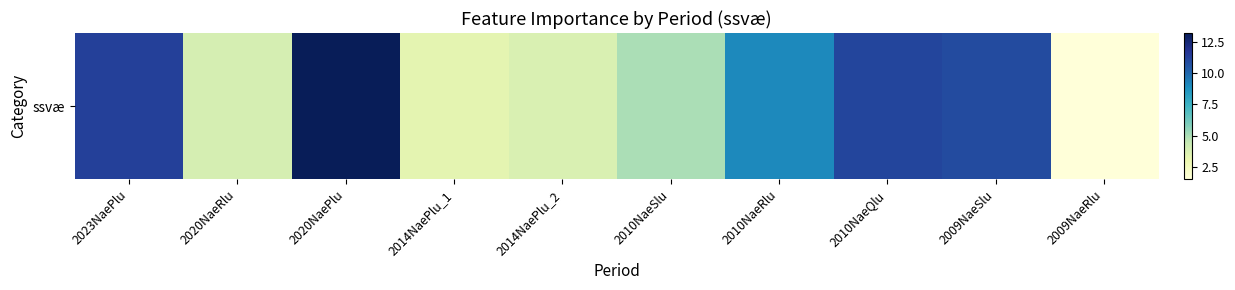

What is the difference between the maximum and second lowest values?

9.9